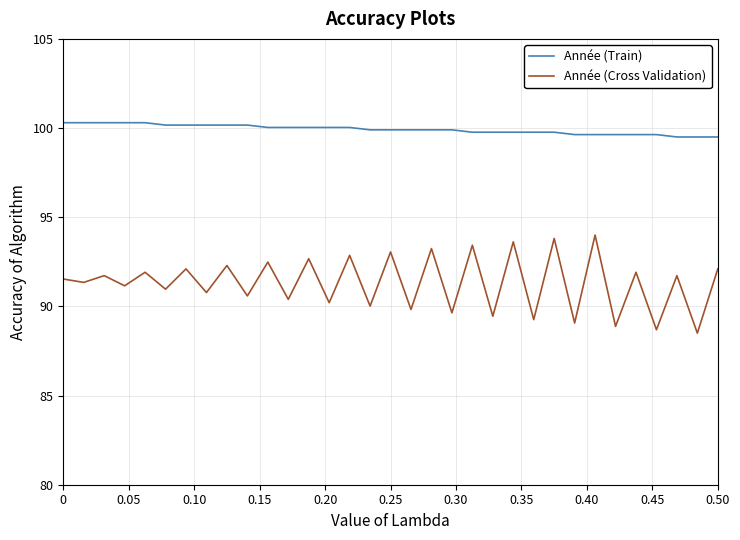

Which series has the largest total across all categories?

Année (Train)